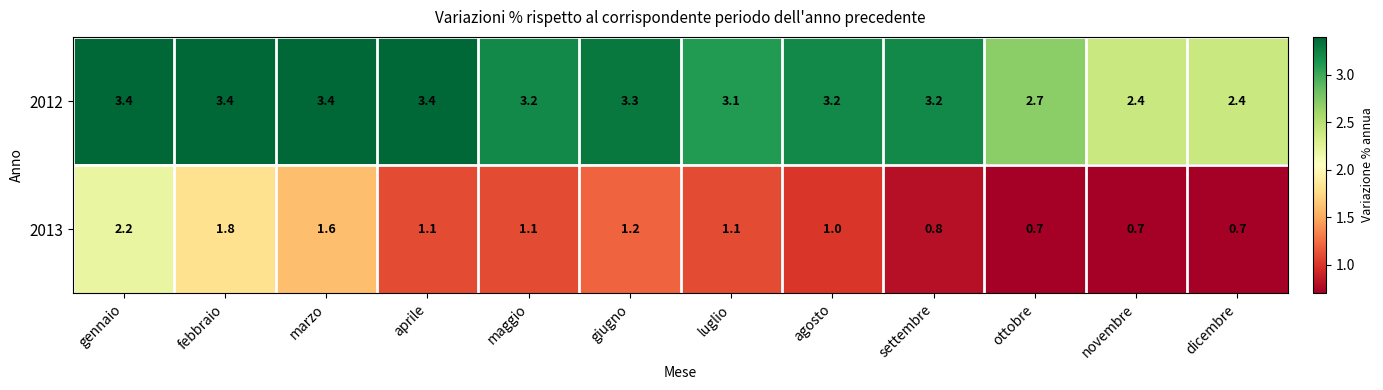

What is the difference between the highest and lowest values at marzo?

1.8